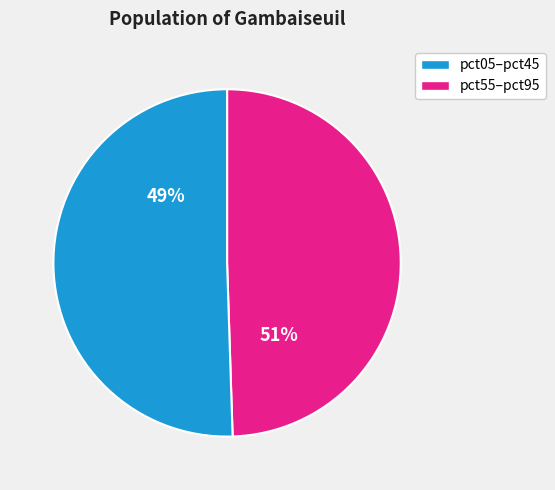

Is the sum of pct55 and pct35 greater than half?

No